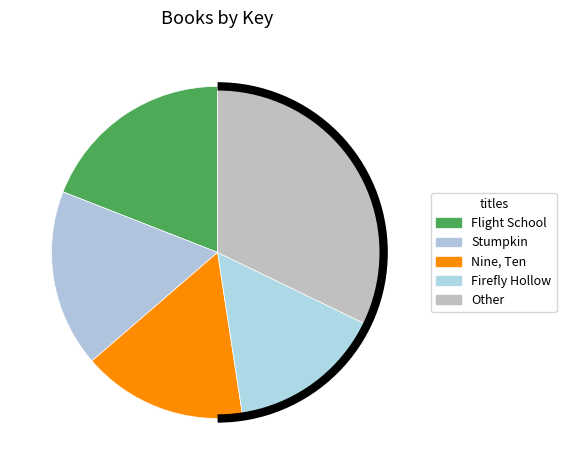

How many segments does this pie chart have?

5